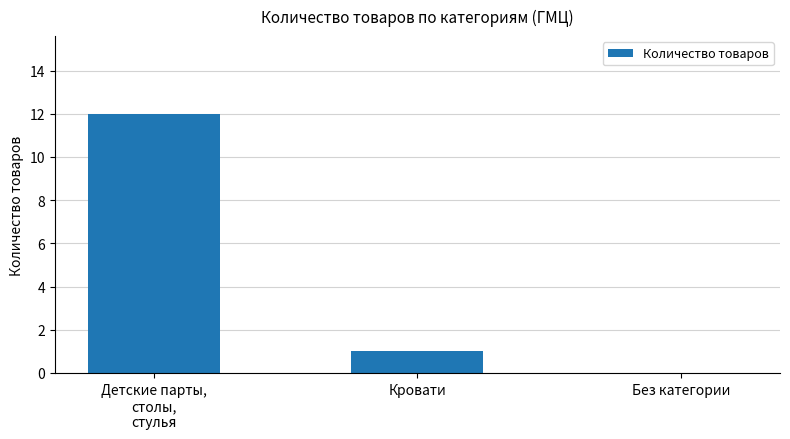

Which has a higher value, Без категории or Кровати?

Кровати